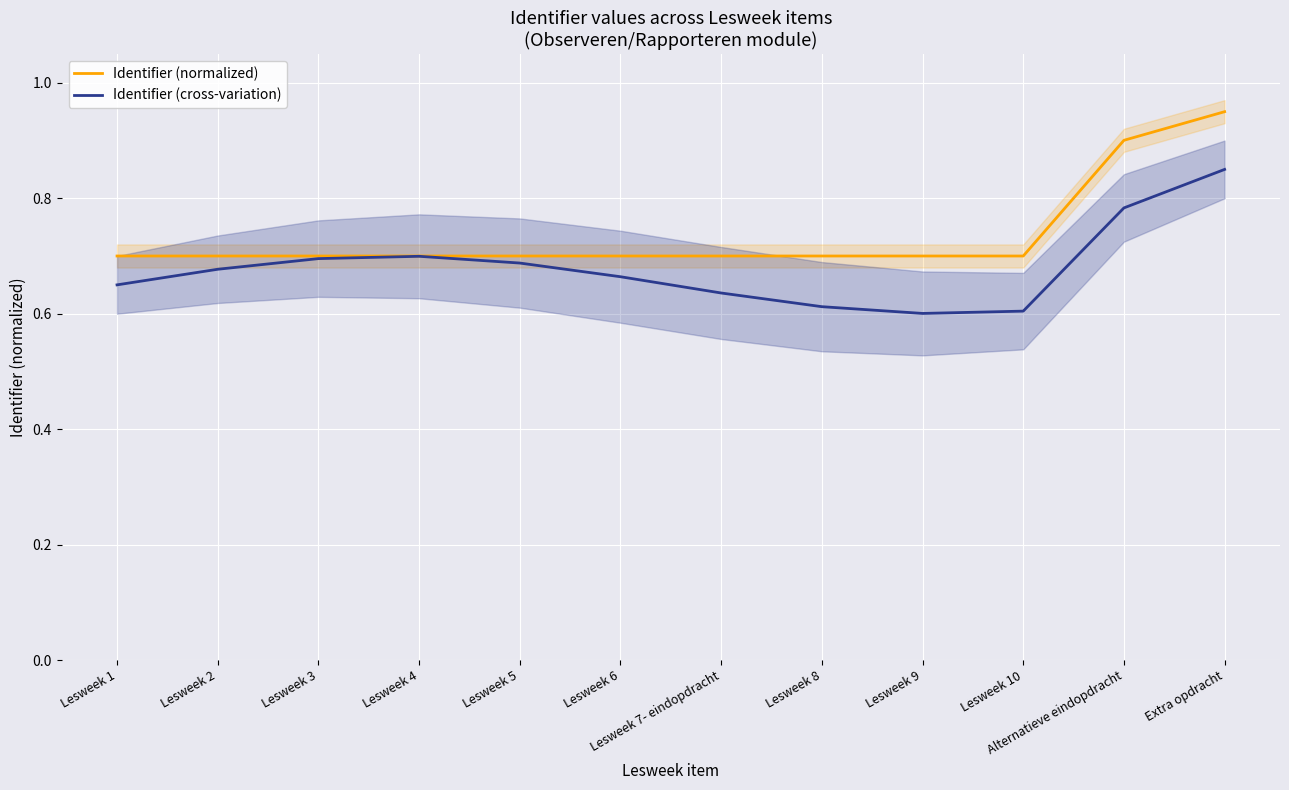

True or false: Identifier (normalized) and Identifier (cross-variation) cross at least once.

False